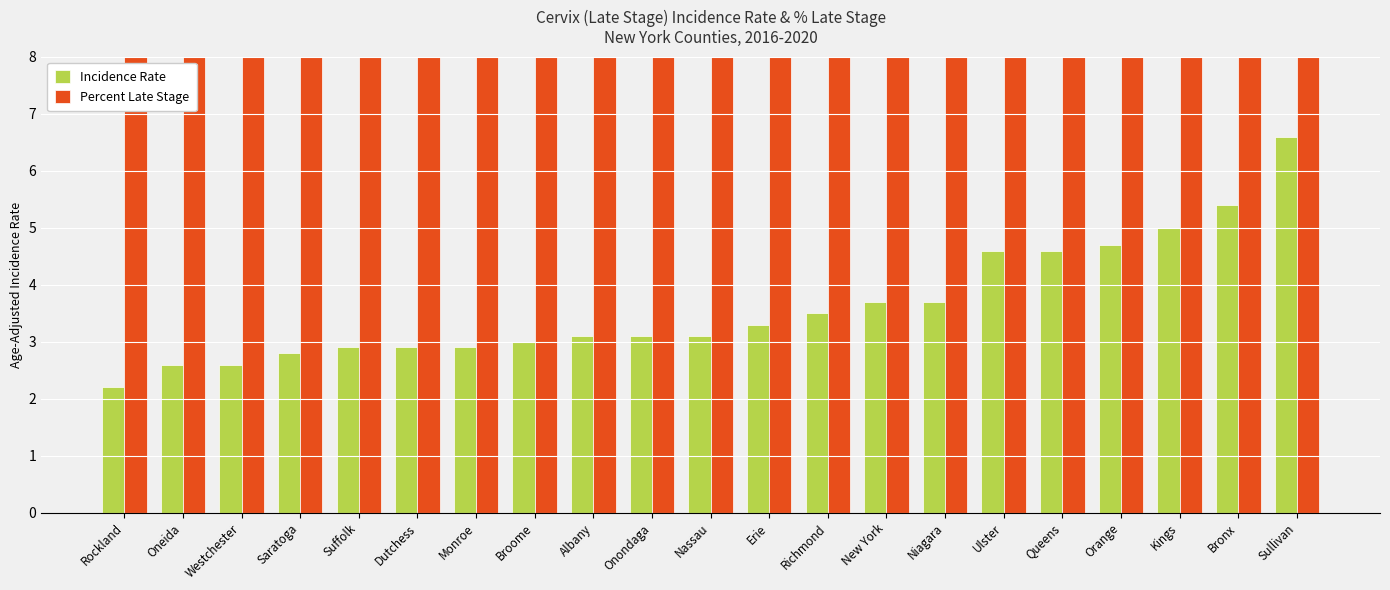

Reading left to right, list all the values displayed in this chart.

Incidence Rate: Rockland=2.2	Oneida=2.6	Westchester=2.6	Saratoga=2.8	Suffolk=2.9	Dutchess=2.9	Monroe=2.9	Broome=3.0	Albany=3.1	Onondaga=3.1	Nassau=3.1	Erie=3.3	Richmond=3.5	New York=3.7	Niagara=3.7	Ulster=4.6	Queens=4.6	Orange=4.7	Kings=5.0	Bronx=5.4	Sullivan=6.6
Percent Late Stage: Rockland=46.0	Oneida=51.4	Westchester=46.8	Saratoga=58.1	Suffolk=56.1	Dutchess=54.2	Monroe=56.5	Broome=41.0	Albany=51.1	Onondaga=51.3	Nassau=51.2	Erie=48.6	Richmond=46.8	New York=56.8	Niagara=45.3	Ulster=61.8	Queens=50.2	Orange=52.2	Kings=54.8	Bronx=60.0	Sullivan=76.2